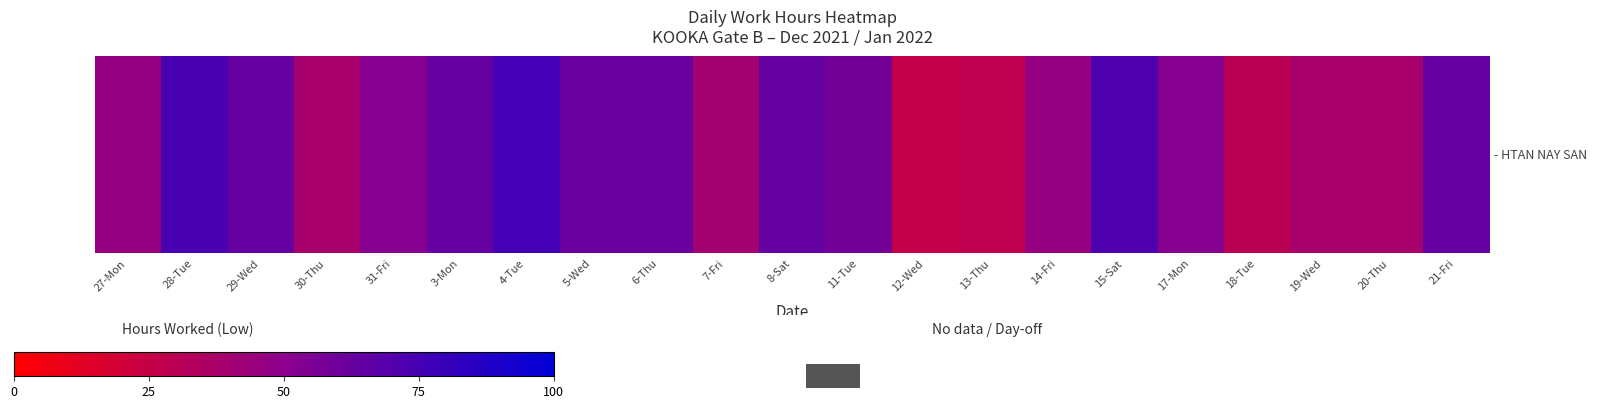

What is the ratio of the value at 17-Mon to the value at 12-Wed?

1.0